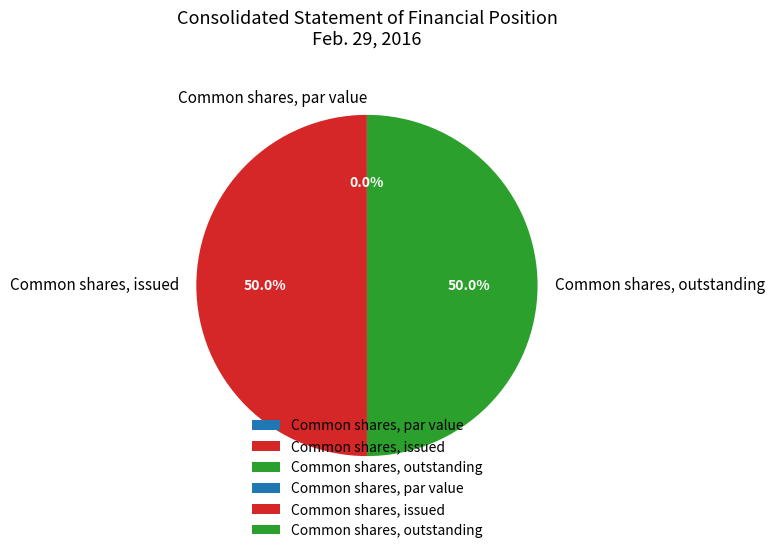

What percentage do Common shares, issued and Common shares, outstanding together represent?

100.0%